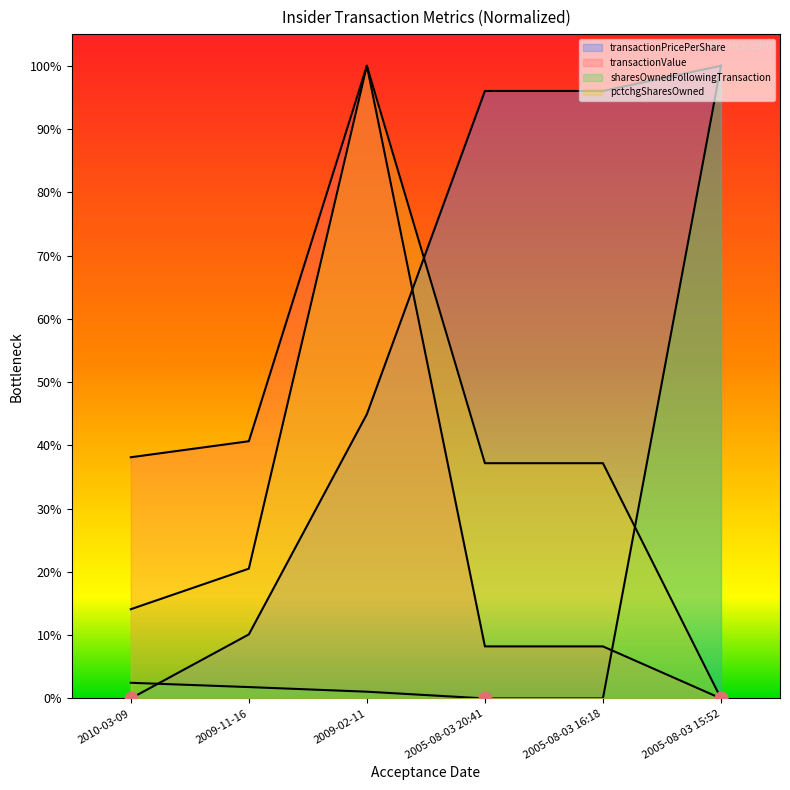

Is the value of pctchgSharesOwned at 2009-02-11 greater than the value of transactionValue at 2005-08-03 20:41?

Yes